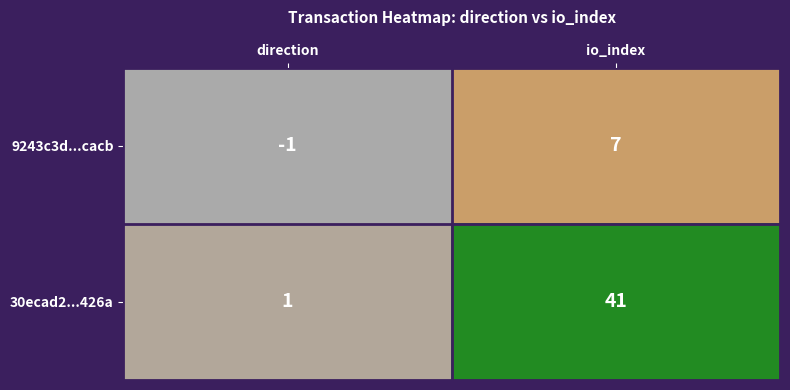

At which label is 9243c3d...cacb closest to 3?

direction